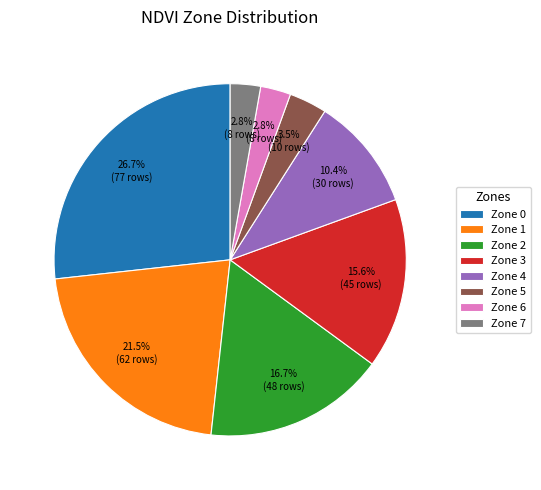

What is the total percentage of Zone 3 and Zone 2?

32.3%